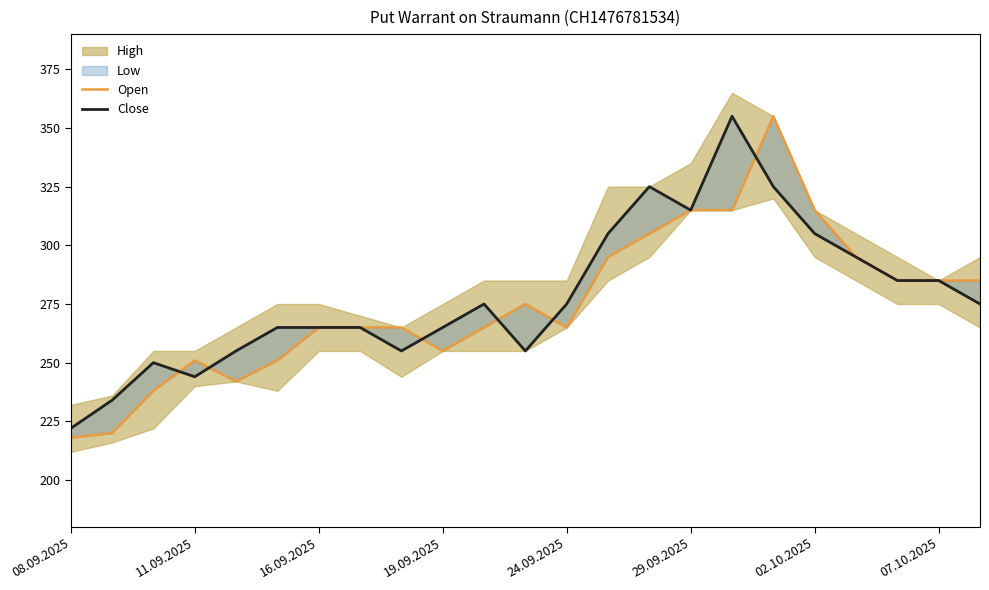

Reading left to right, list all the values displayed in this chart.

Open: 218	220	238	251	242	251	265	265	265	255	265	275	265	295	305	315	315	355	315	295	285	285	285
Close: 222	234	250	244	255	265	265	265	255	265	275	255	275	305	325	315	355	325	305	295	285	285	275